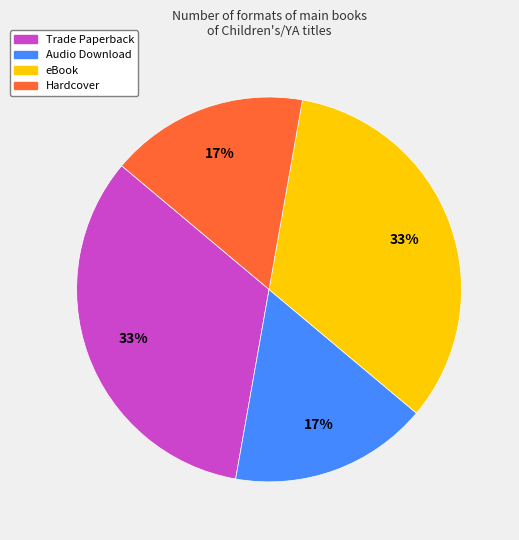

Which has a higher value, Hardcover or Trade Paperback?

Trade Paperback